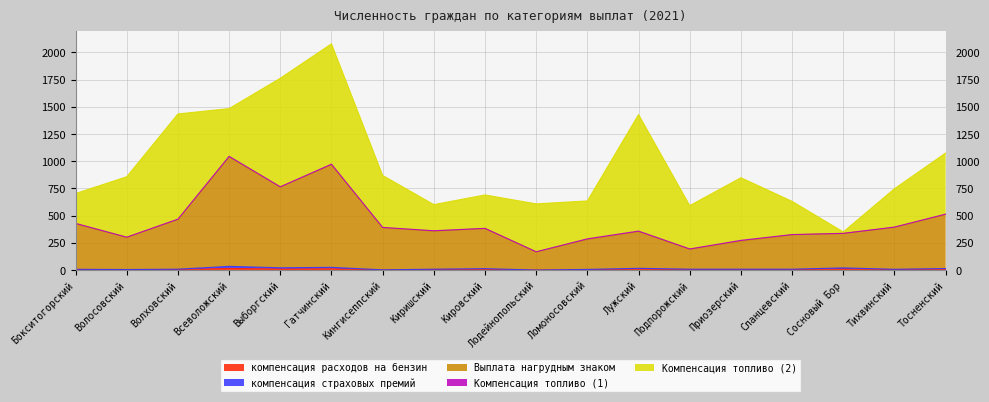

At which category is the sum across all series the highest?

Гатчинский